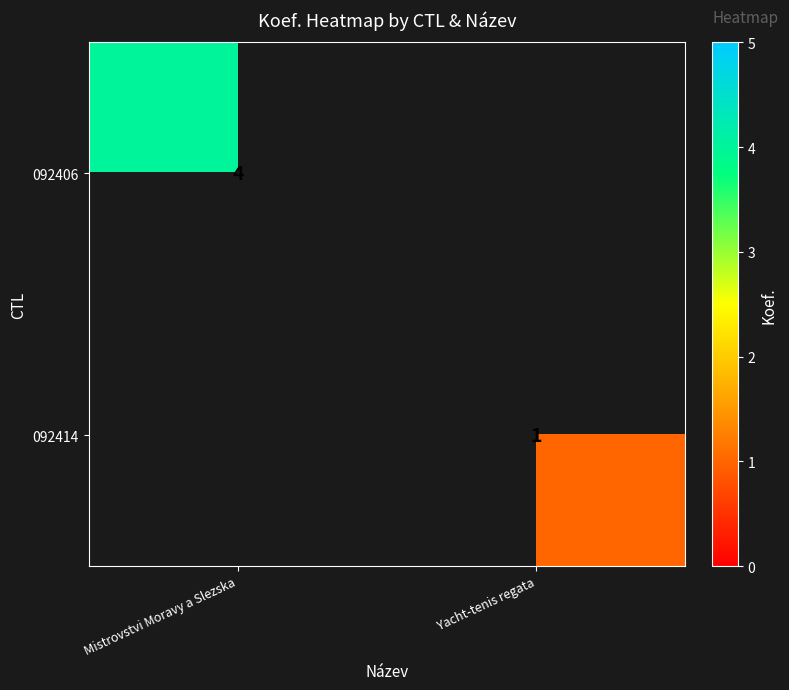

The 092406 series shows 4 at Mistrovstvi Moravy a Slezska. True or false?

True